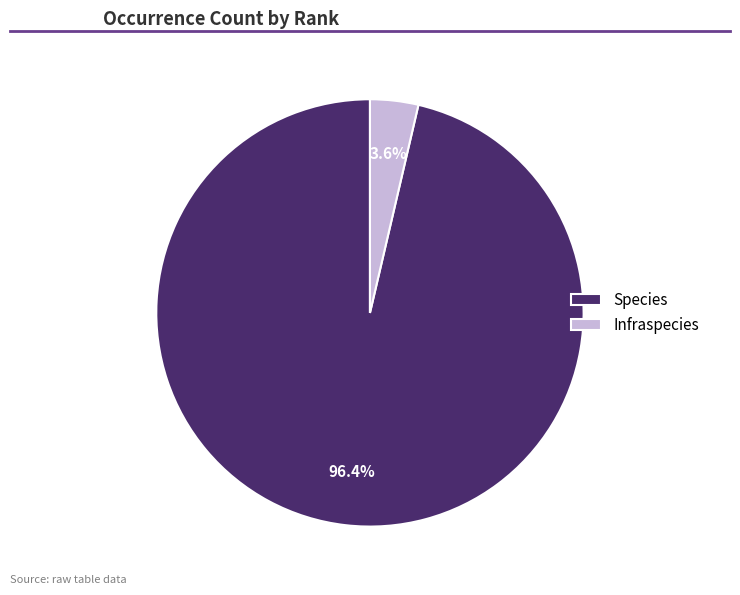

Between Species and Infraspecies, which is larger?

Species